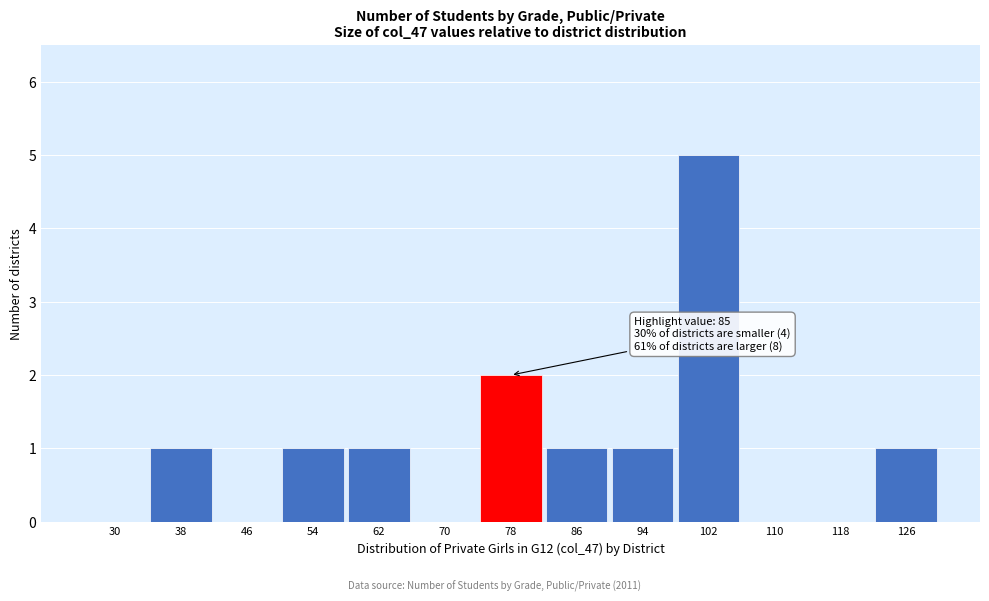

Reading right to left, list all the values displayed in this chart.

126=1	118=0	110=0	102=5	94=1	86=1	78=2	70=0	62=1	54=1	46=0	38=1	30=0